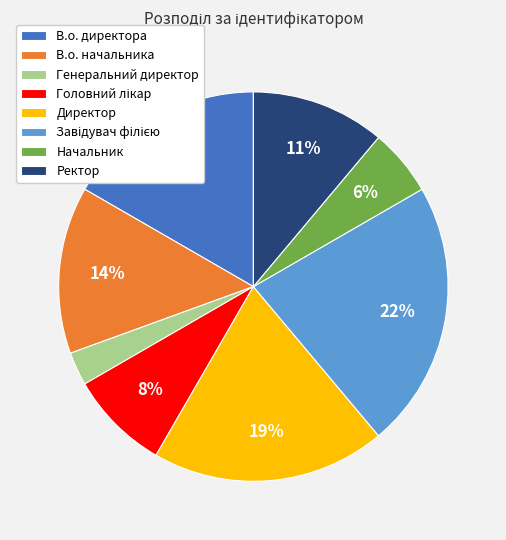

Between В.о. директора and Генеральний директор, which is larger?

В.о. директора